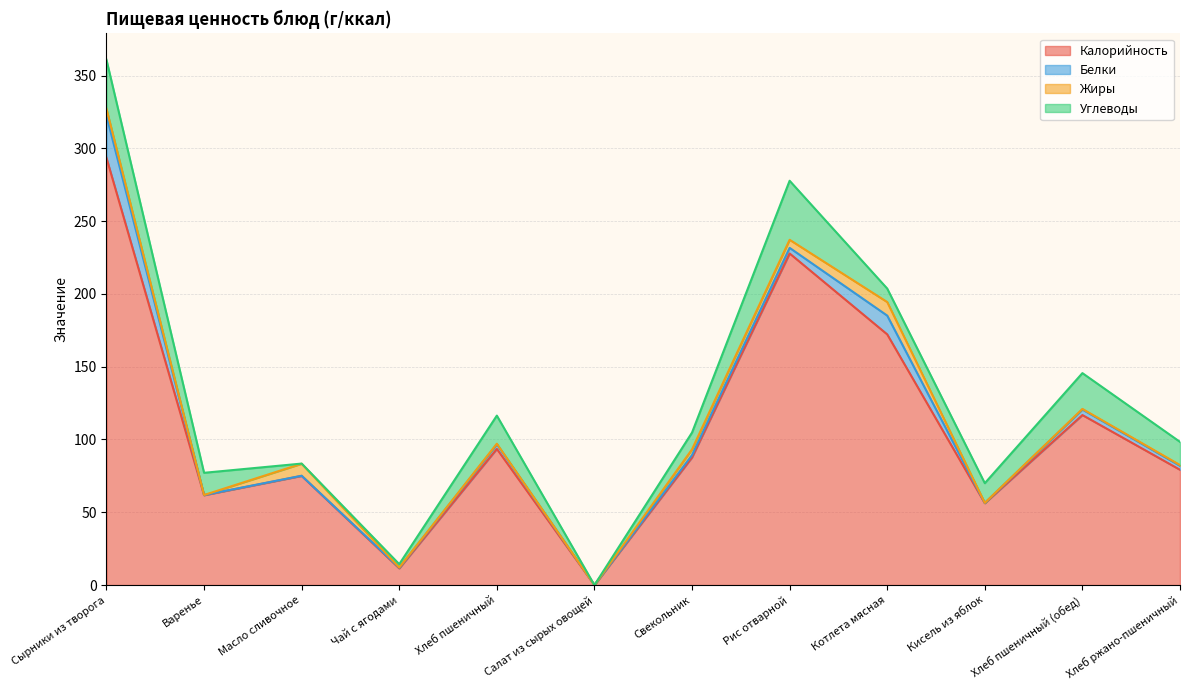

What is the value of the Жиры point at the 8th from the left?

5.5